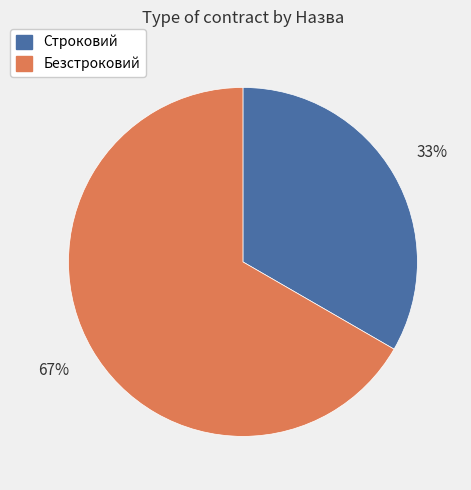

Do Строковий and Безстроковий together represent more than half of the pie?

Yes